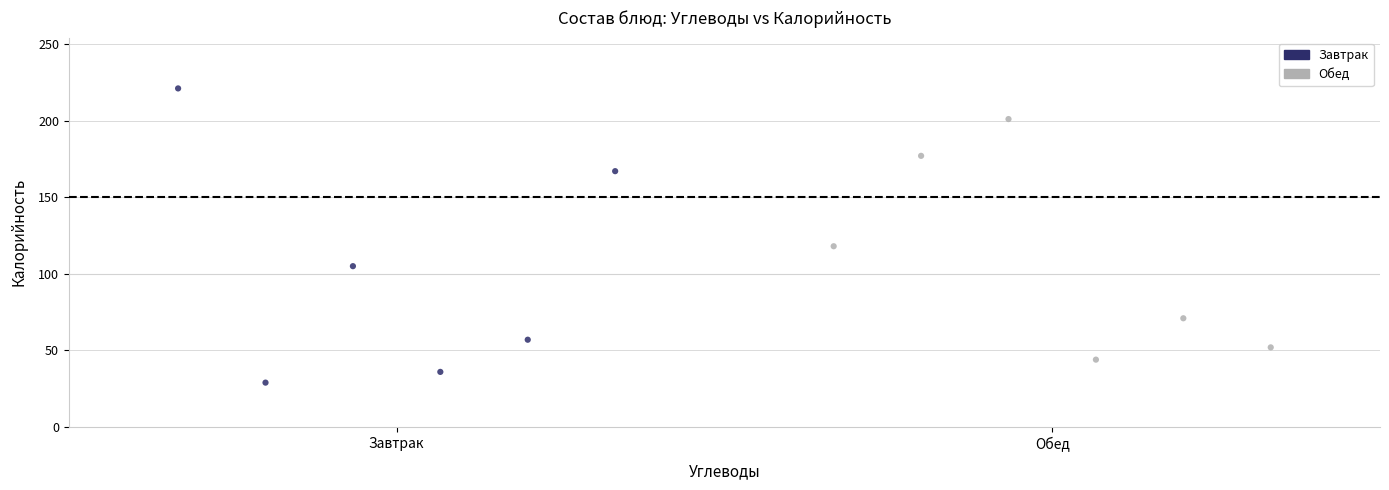

Which series reaches the minimum Y coordinate?

Завтрак